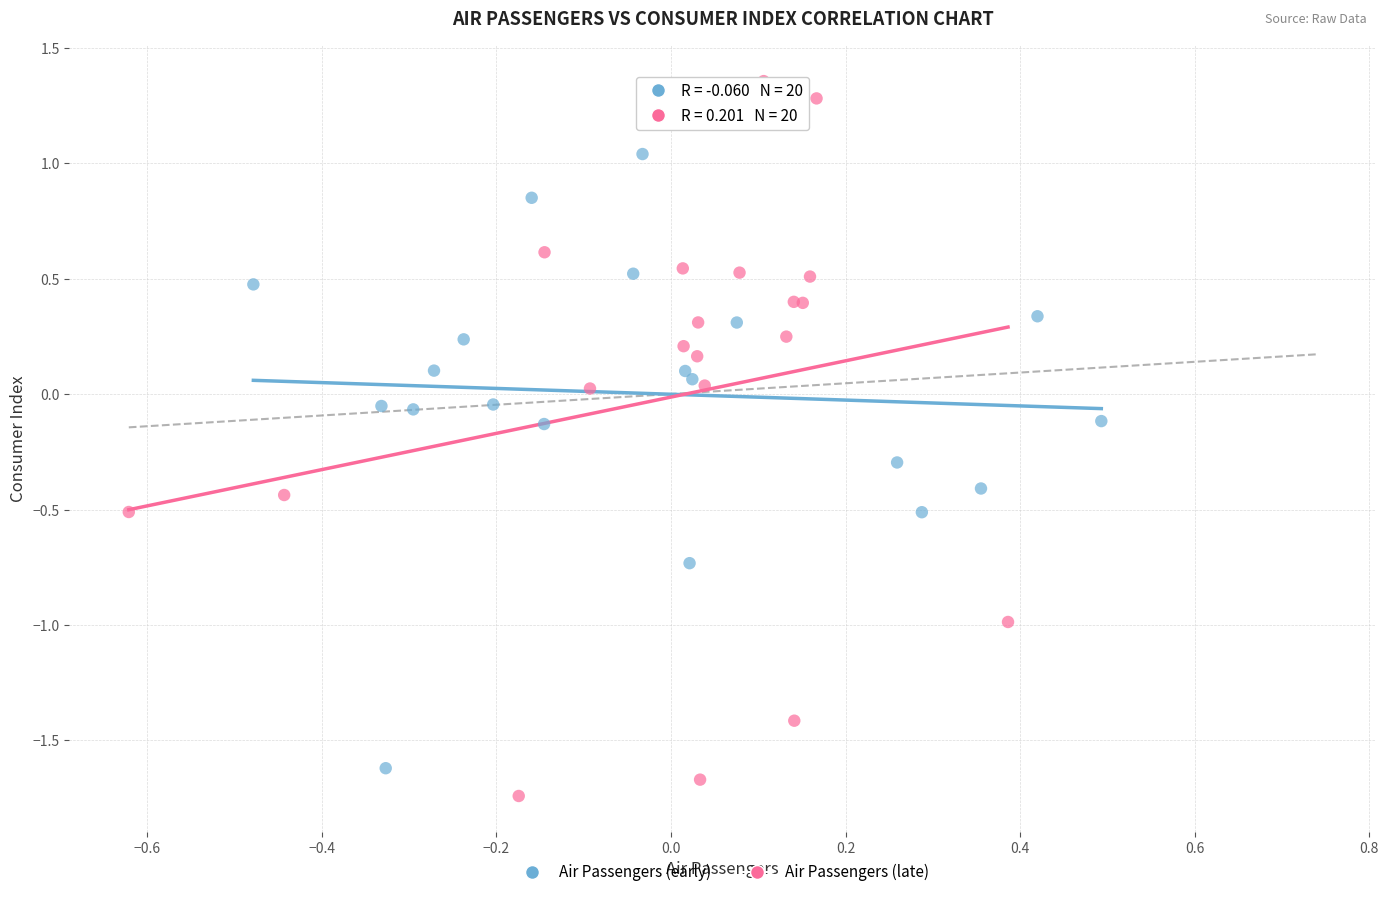

Which series reaches the maximum Y coordinate?

Air Passengers (late)